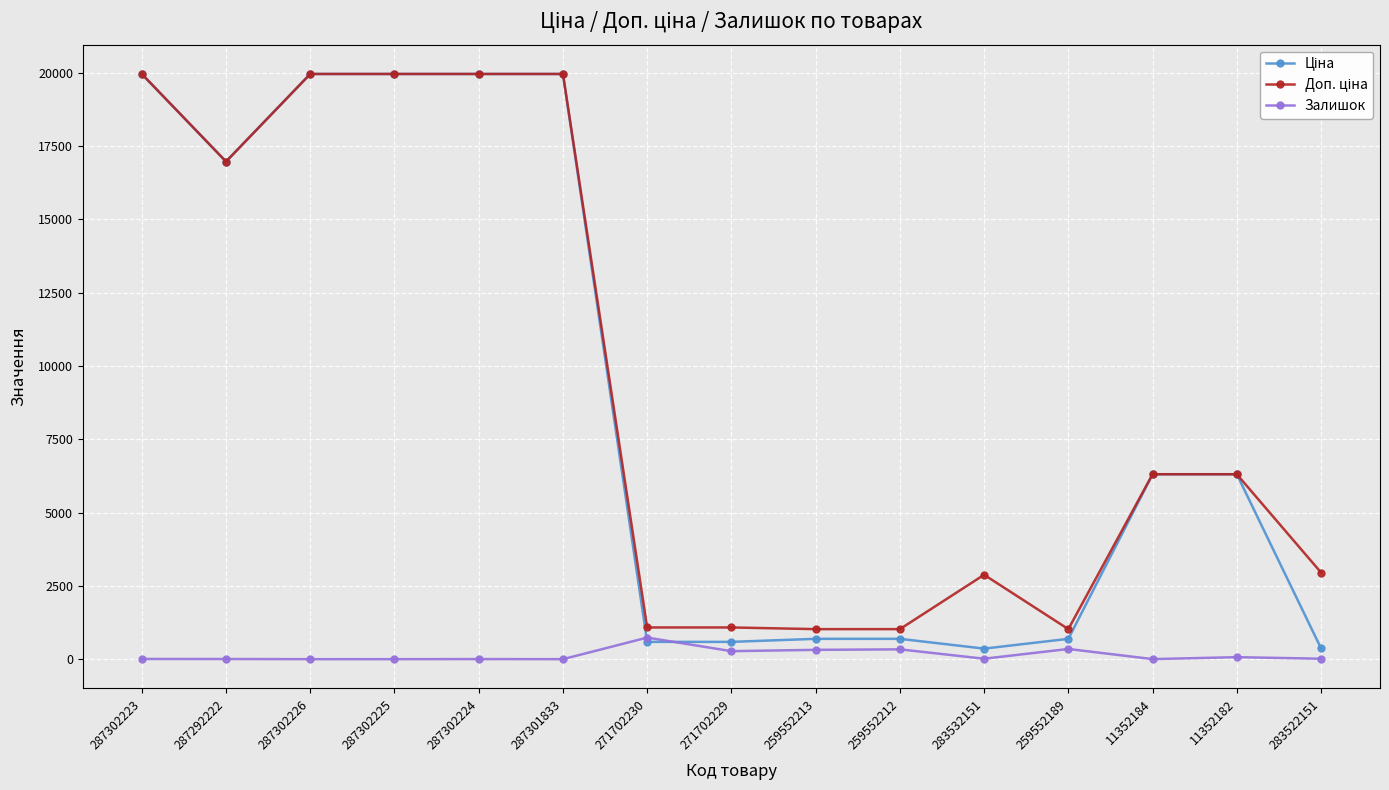

True or false: Залишок has a value of 318.0 at 259552213.

True